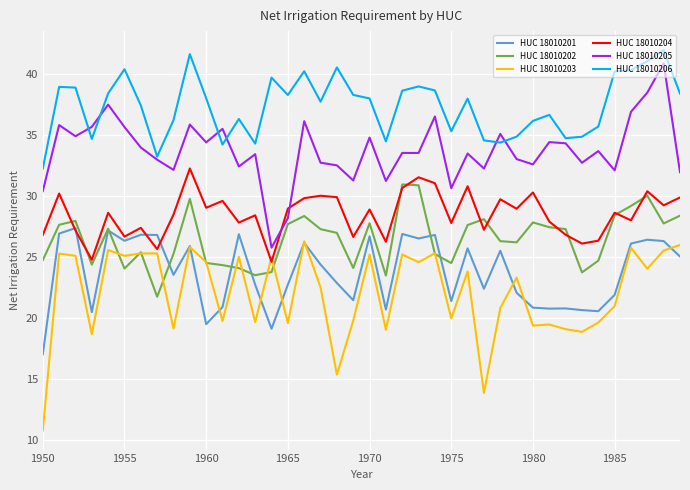

At how many categories does at least one series exceed 21?

40